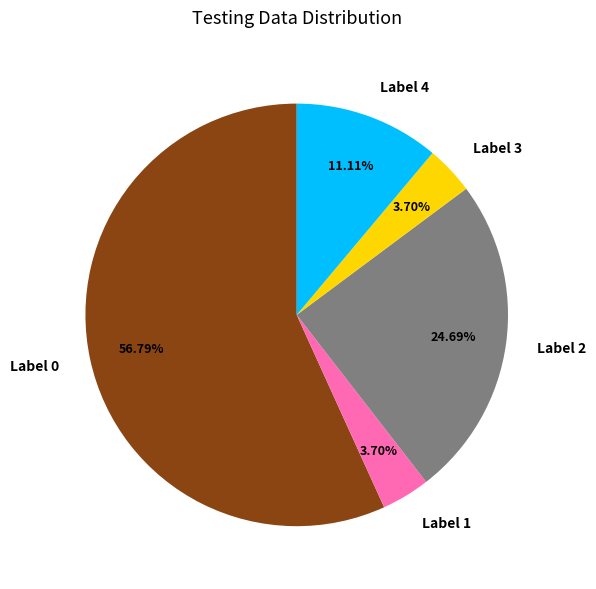

Do Label 4 and Label 2 together represent more than half of the pie?

No